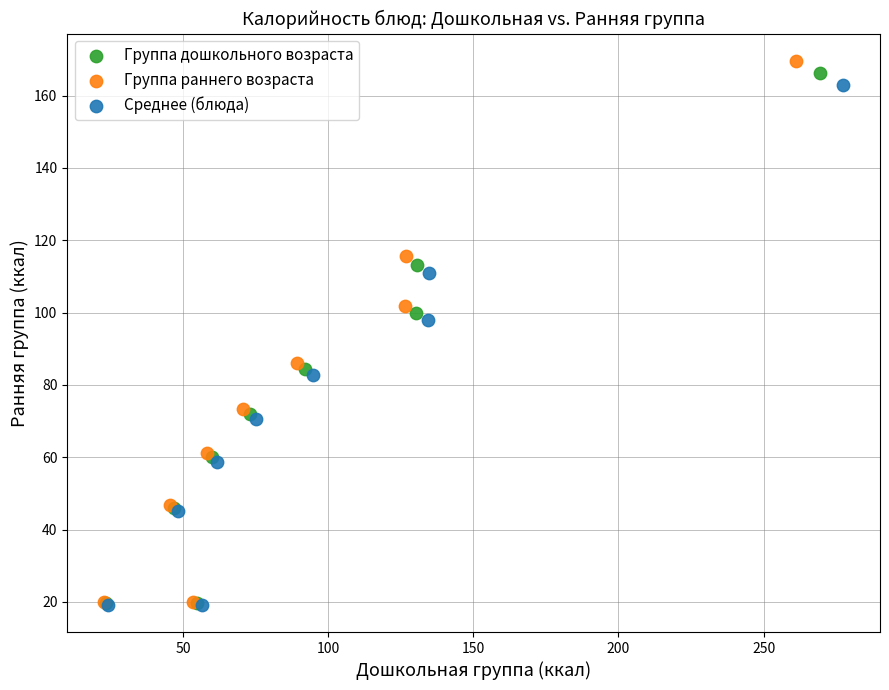

What are all the series names shown in the legend?

Группа дошкольного возраста, Группа раннего возраста, Среднее (блюда)